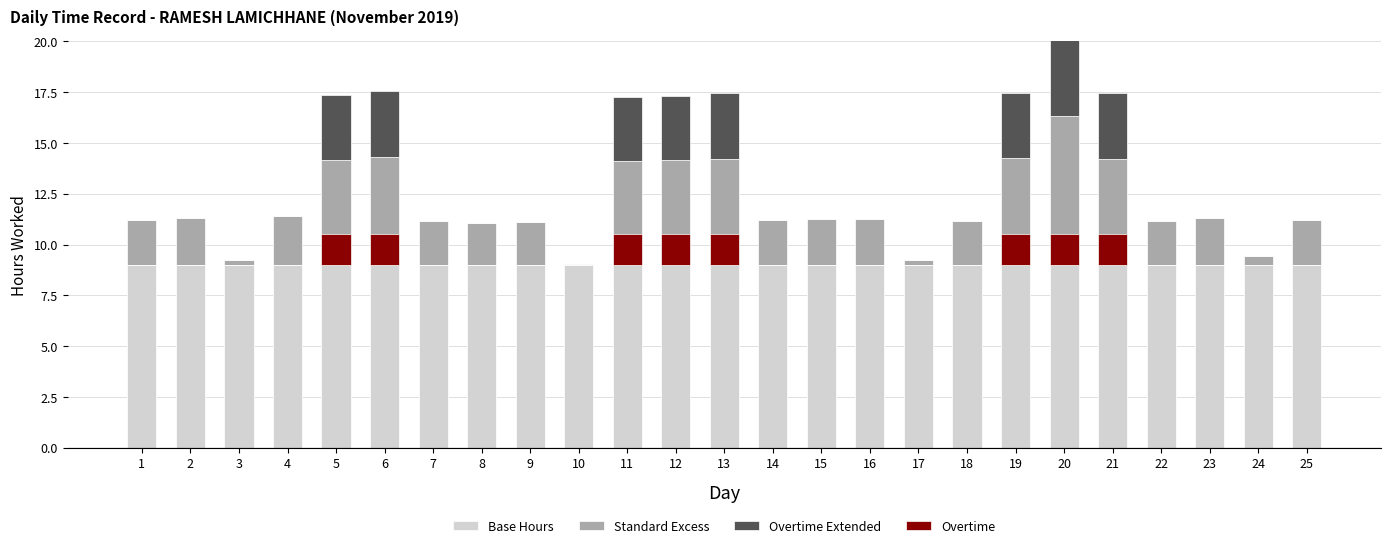

How many bars are there in total?

100